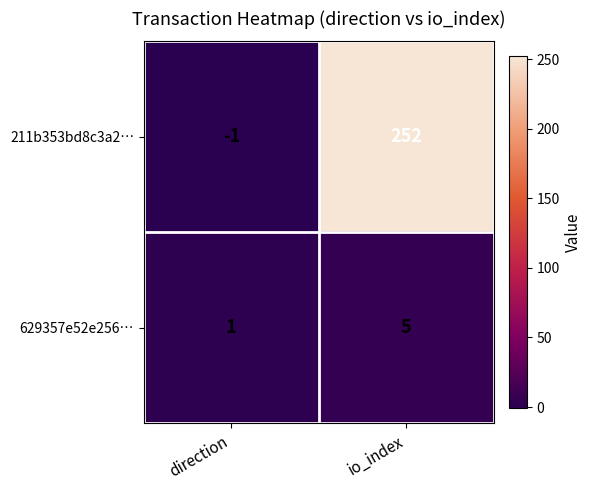

What is the sum of the 629357e52e256… values at io_index and direction?

6